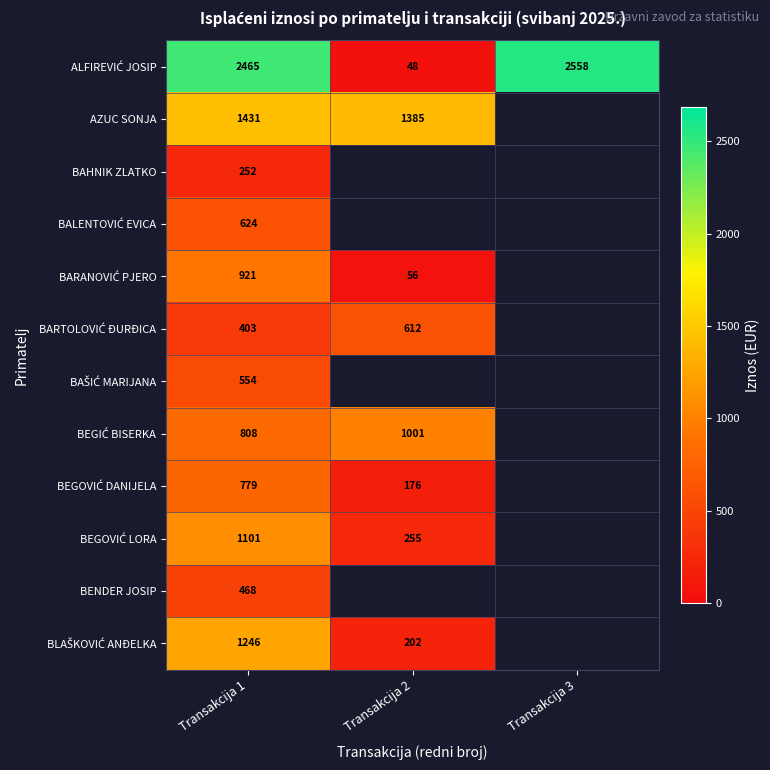

List the labels in order of BEGOVIĆ LORA value, smallest first.

Transakcija 2, Transakcija 3, Transakcija 1